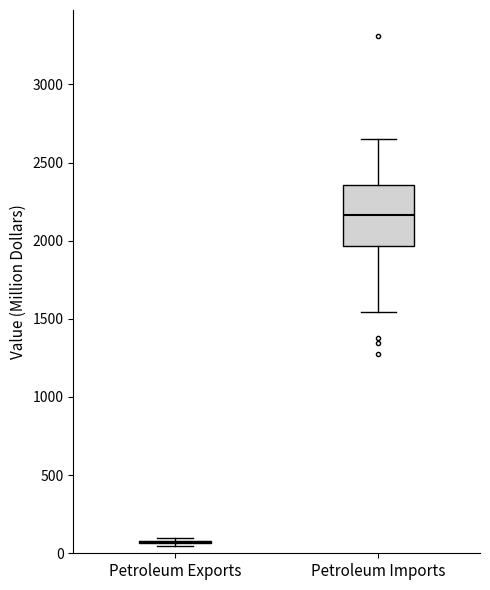

Reading left to right, read every box against the y-axis: the position of its median line, the range the box covers, and the ends of its whiskers. The values are not printed on the chart, so give them approximately, as read against the axis.

Petroleum Exports: box collapsed to a line at 50, whiskers 50 to 100
Petroleum Imports: median 2150, box 1950 to 2350, whiskers 1550 to 2650